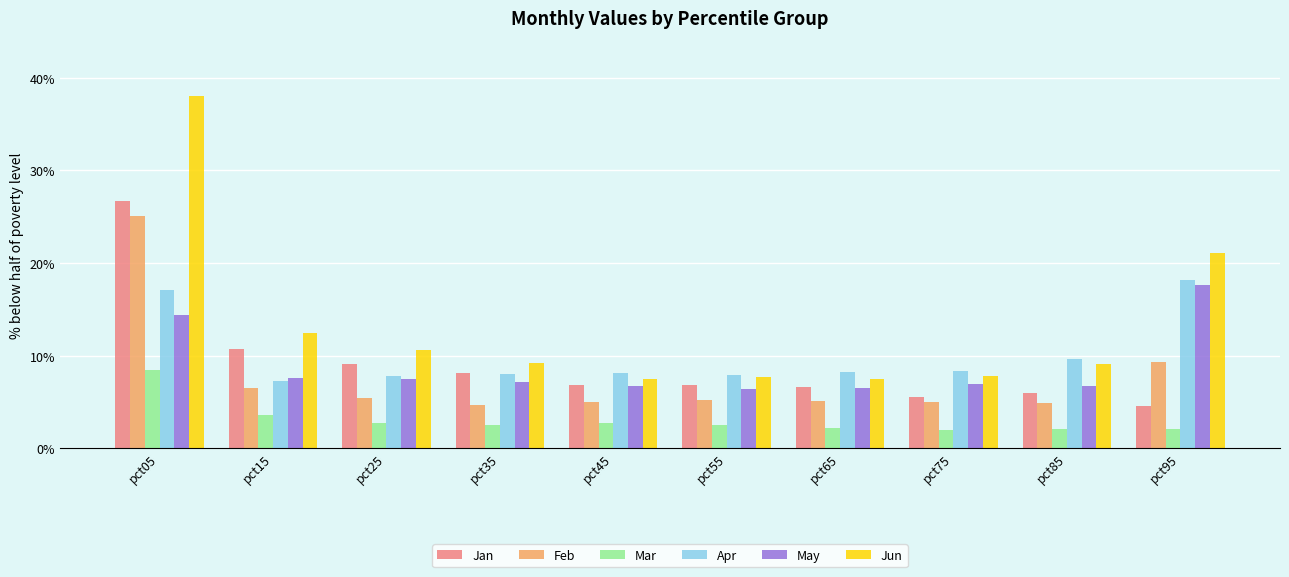

Rank the categories by Mar value from highest to lowest.

pct05, pct15, pct25, pct45, pct35, pct55, pct65, pct85, pct95, pct75